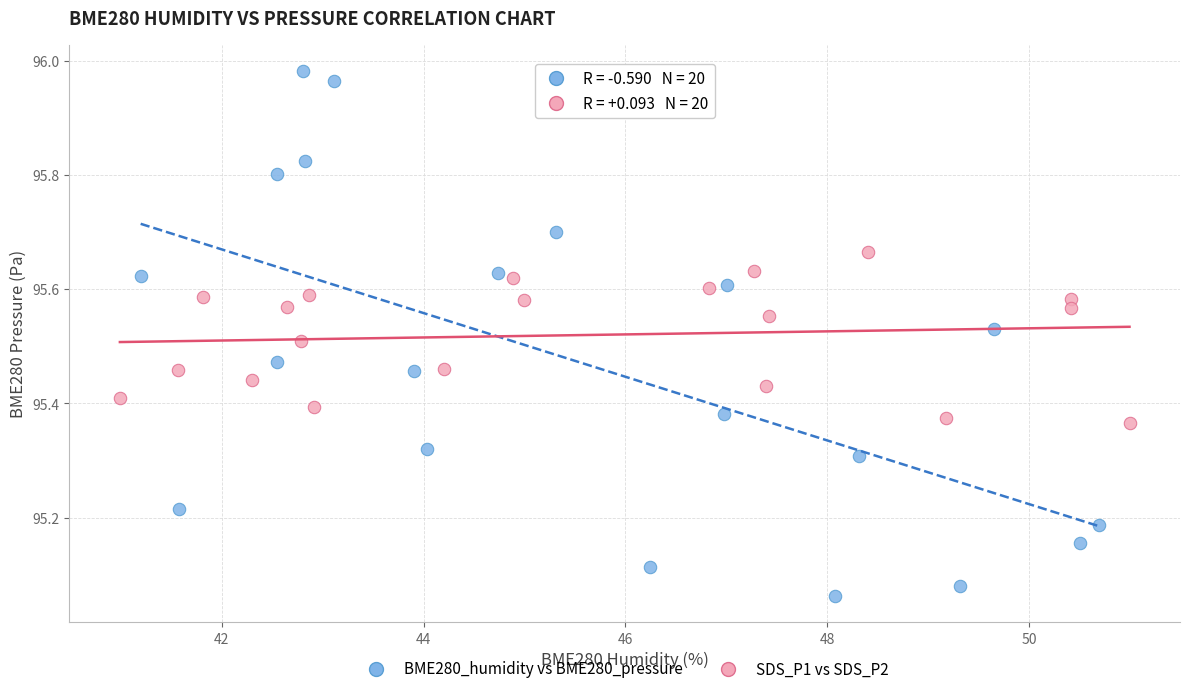

Which series has the widest spread of Y values?

BME280_humidity vs BME280_pressure